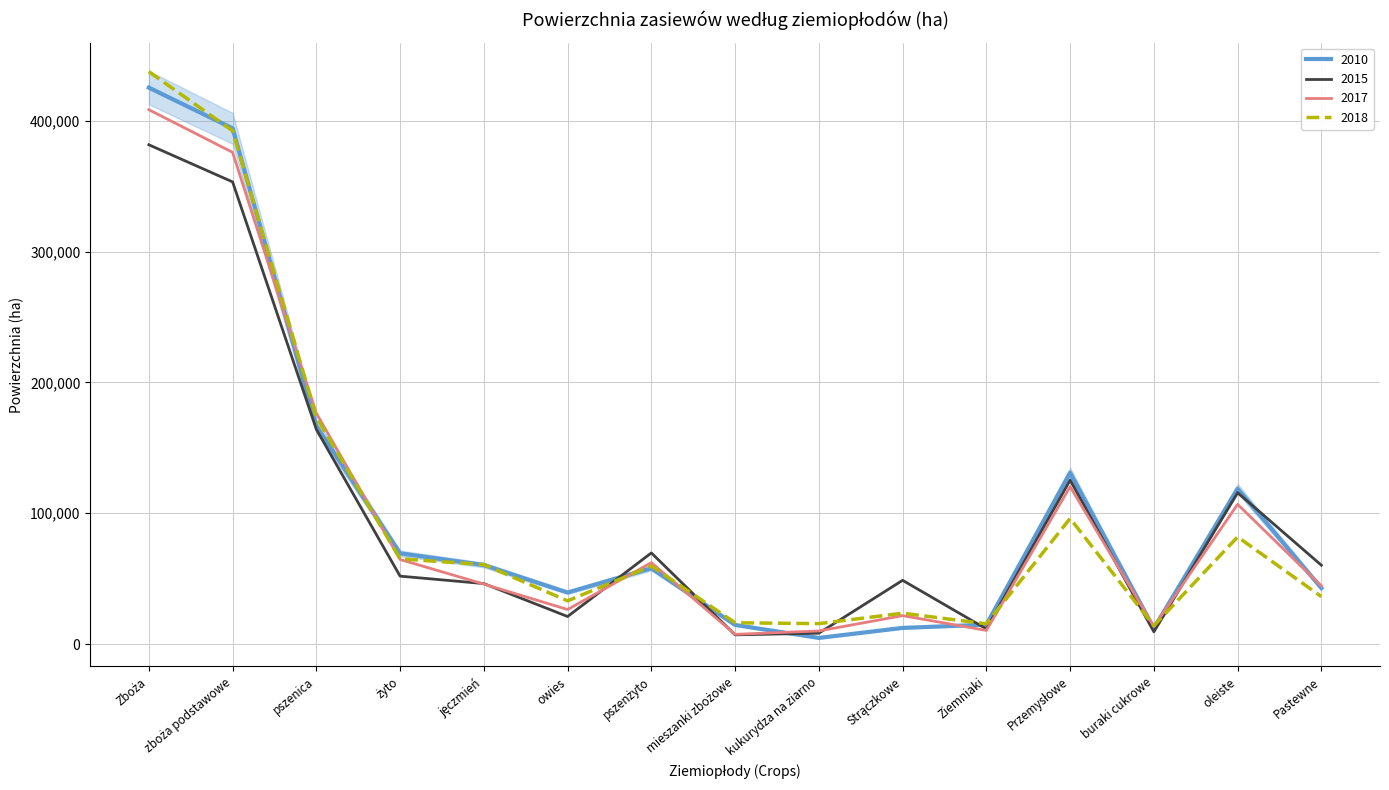

What is the minimum value for 2015?

7099